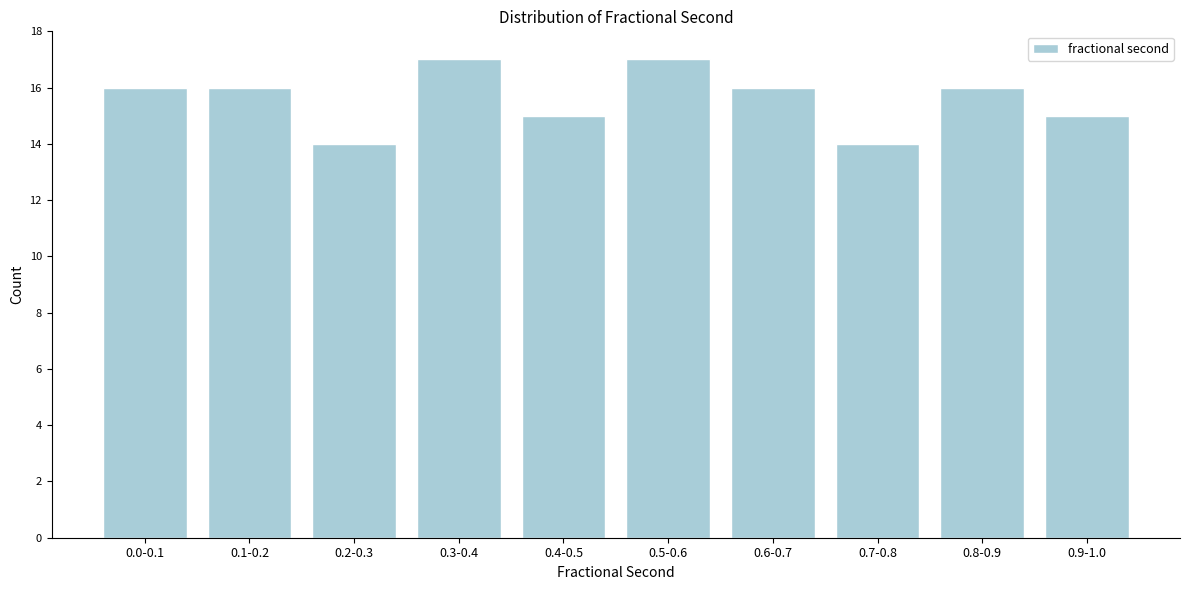

Reading left to right, list all the values displayed in this chart.

0.0-0.1=16	0.1-0.2=16	0.2-0.3=14	0.3-0.4=17	0.4-0.5=15	0.5-0.6=17	0.6-0.7=16	0.7-0.8=14	0.8-0.9=16	0.9-1.0=15